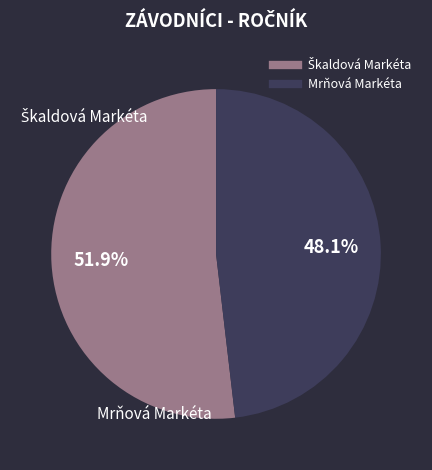

Which slice is the smallest?

Mrňová Markéta